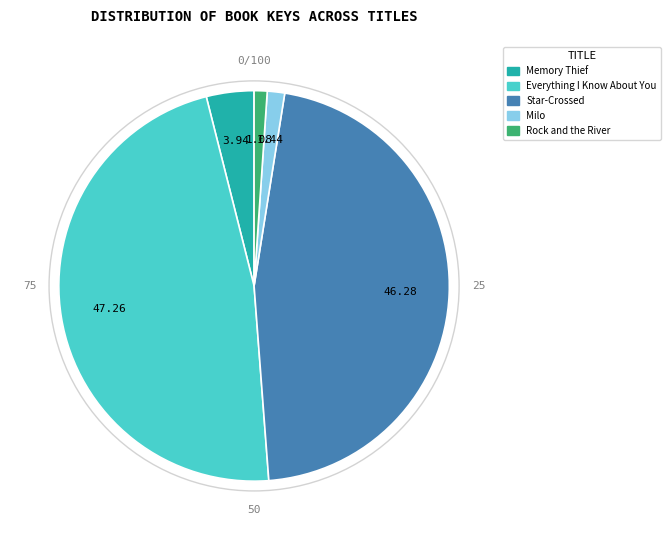

Combined, do Everything I Know About You and Milo account for over 50%?

No